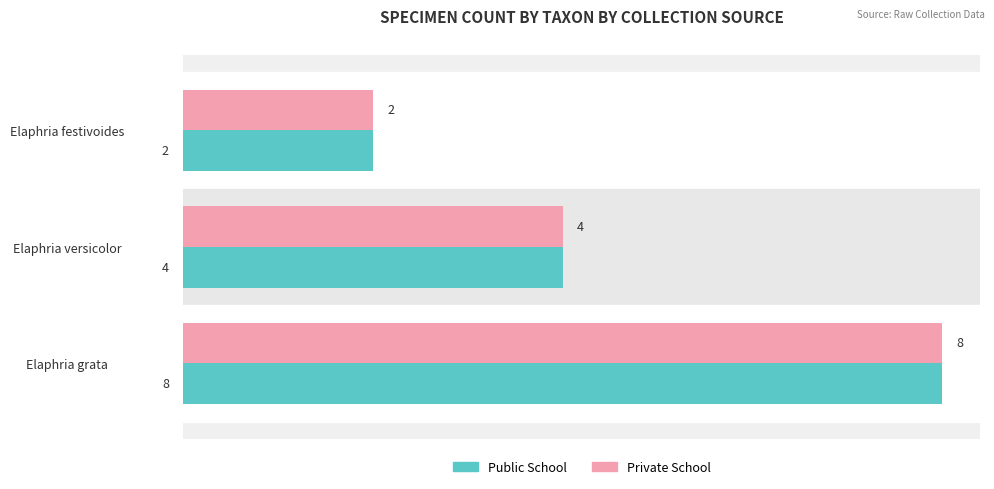

At which category is the sum across all series the highest?

Elaphria grata